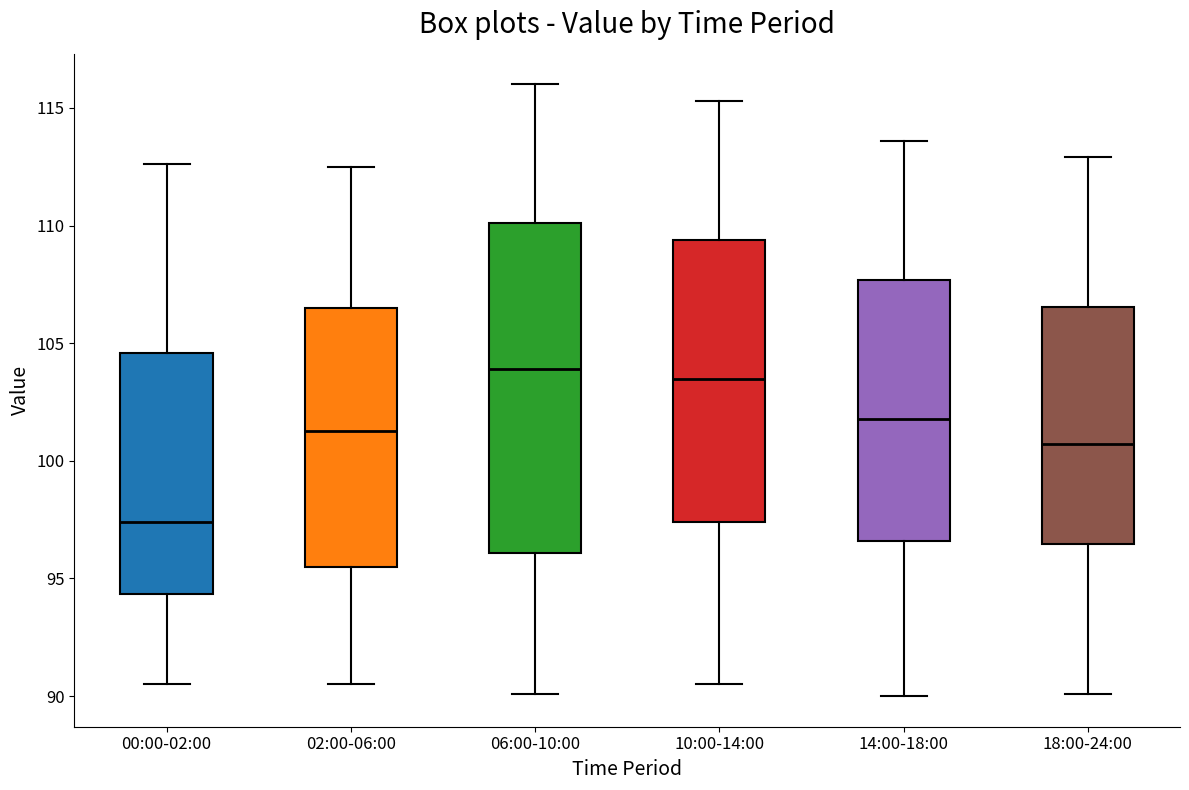

Comparing the boxes themselves (not the whiskers), which one is the tallest?

06:00-10:00